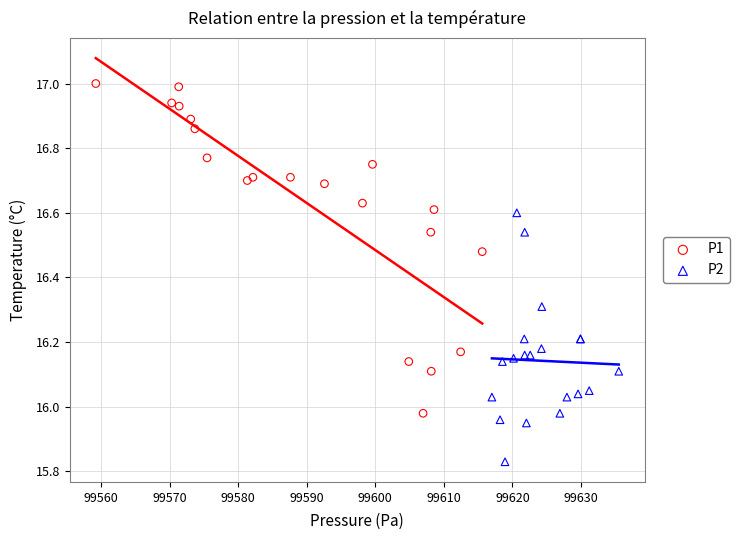

Which series reaches the maximum Y coordinate?

P1